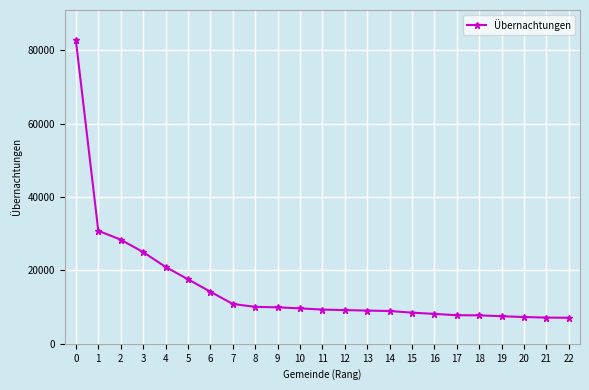

What is the ratio of the value at 16 to the value at 6?

0.6